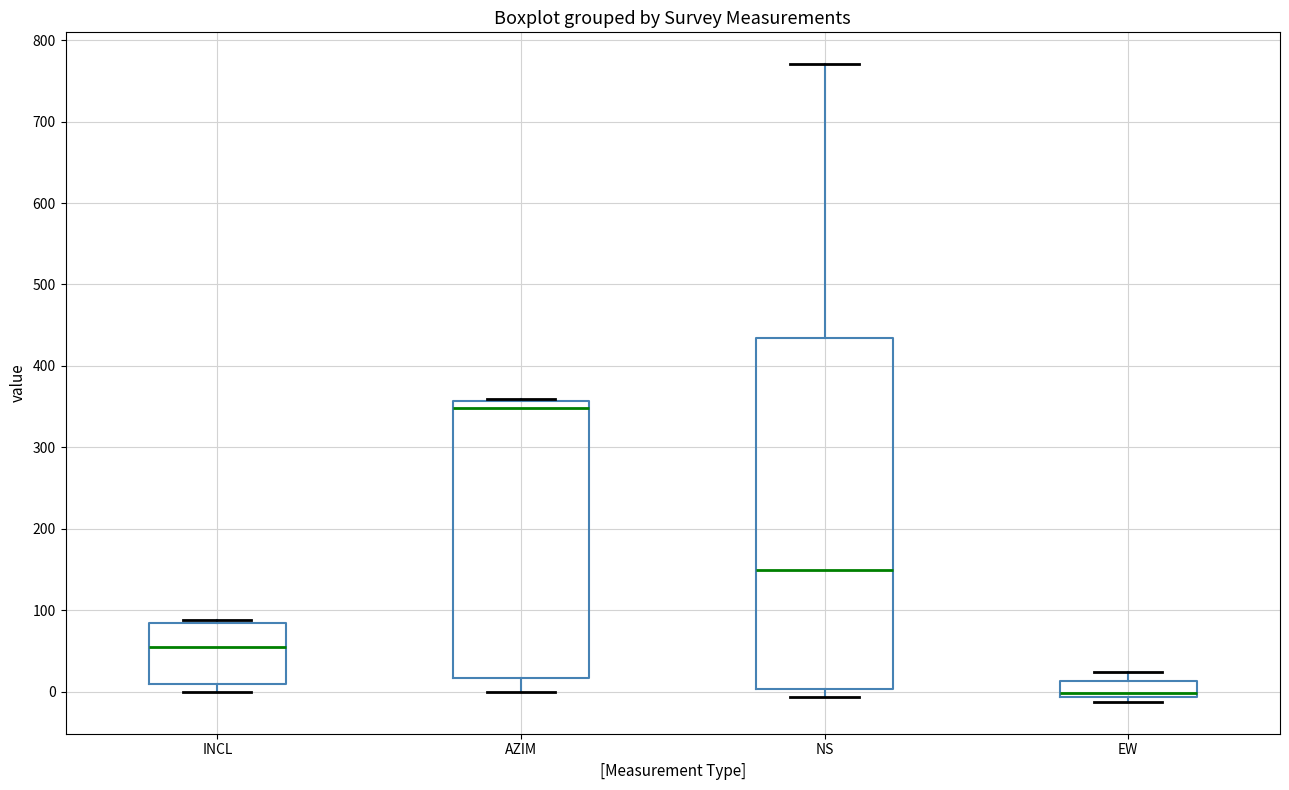

Where is the upper edge of the box for INCL on the y-axis? The values are not printed on the chart, so give them approximately, as read against the axis.

80